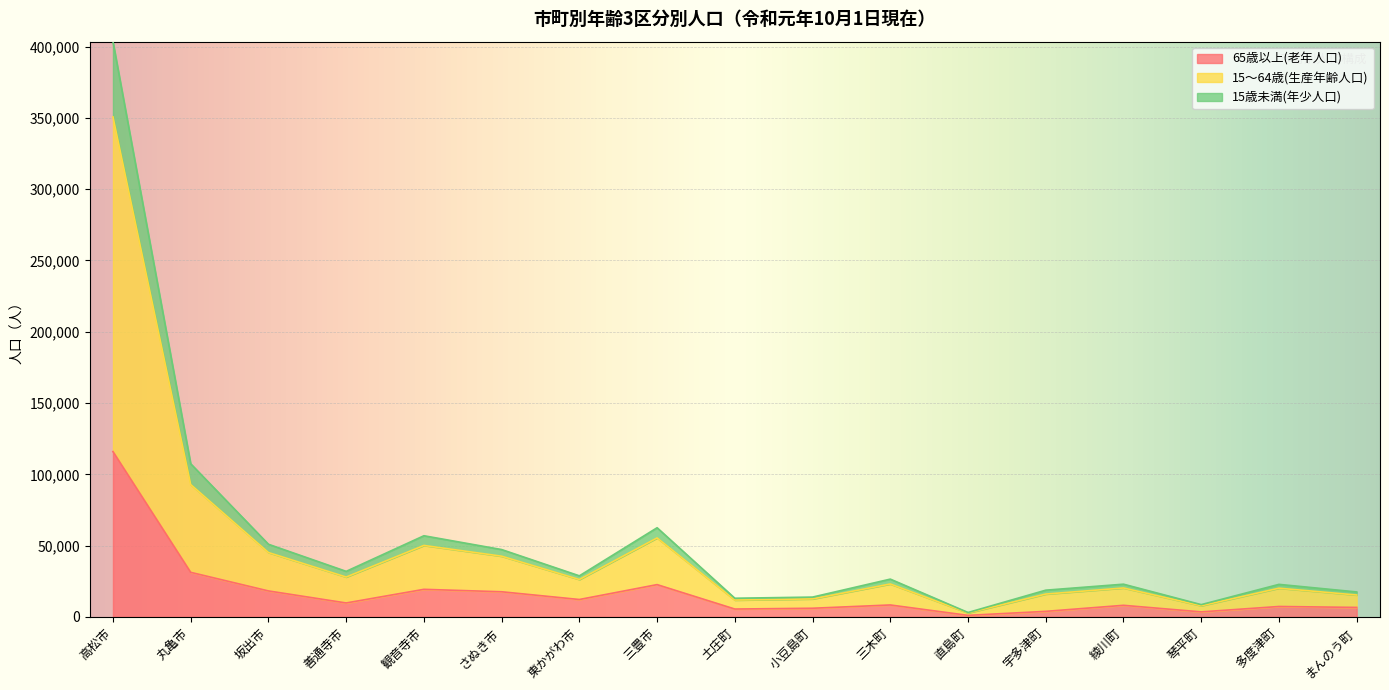

The value of 15～64歳(生産年齢人口) at まんのう町 is 9021. True or false?

False